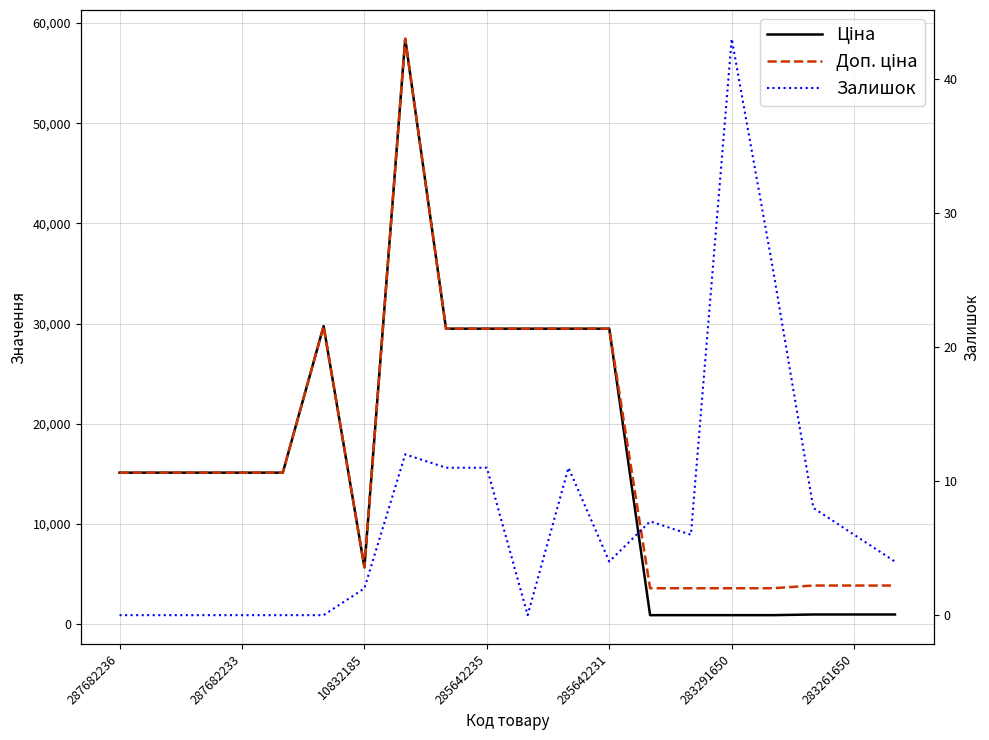

What is the label of the 14th point from the left?

13